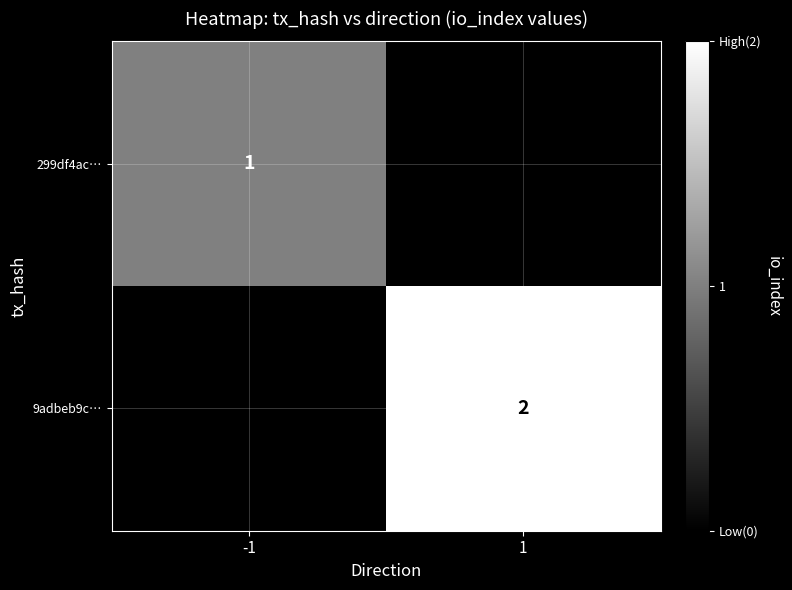

The value of 9adbeb9c… at 1 is 0. True or false?

False